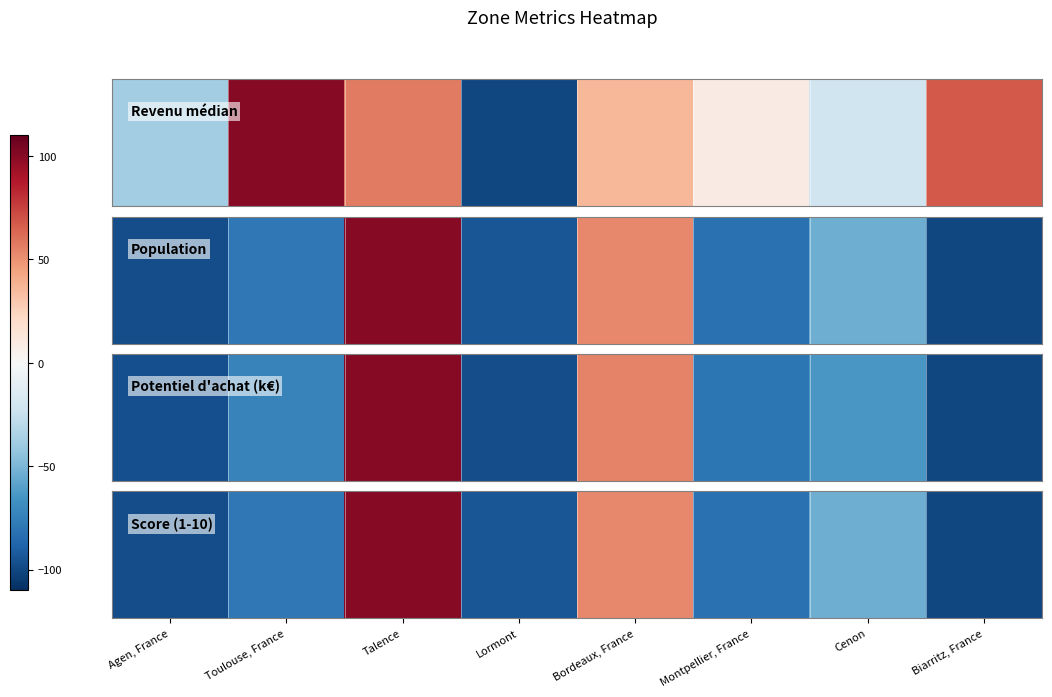

Read the value at Toulouse, France.

-78.3